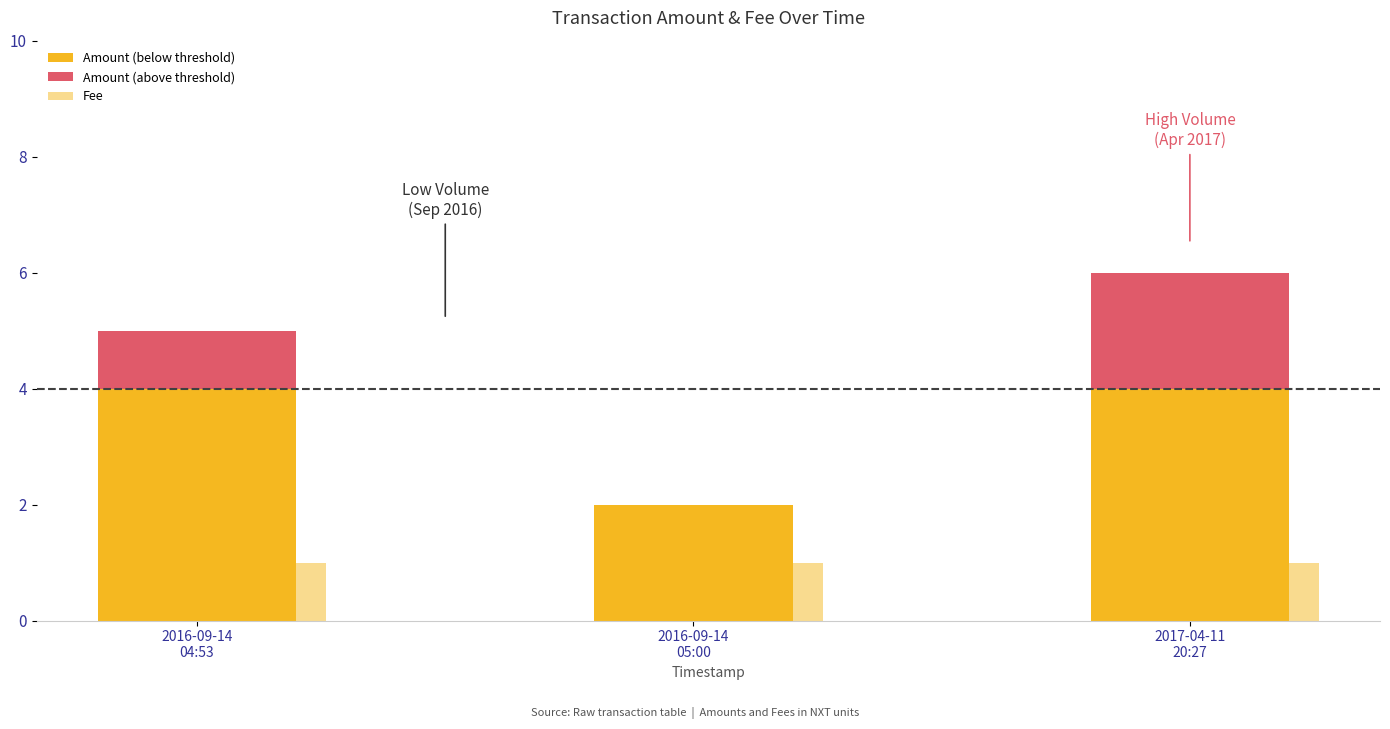

Rank the series by their maximum value, from highest to lowest.

Amount (below threshold), Amount (above threshold), Fee